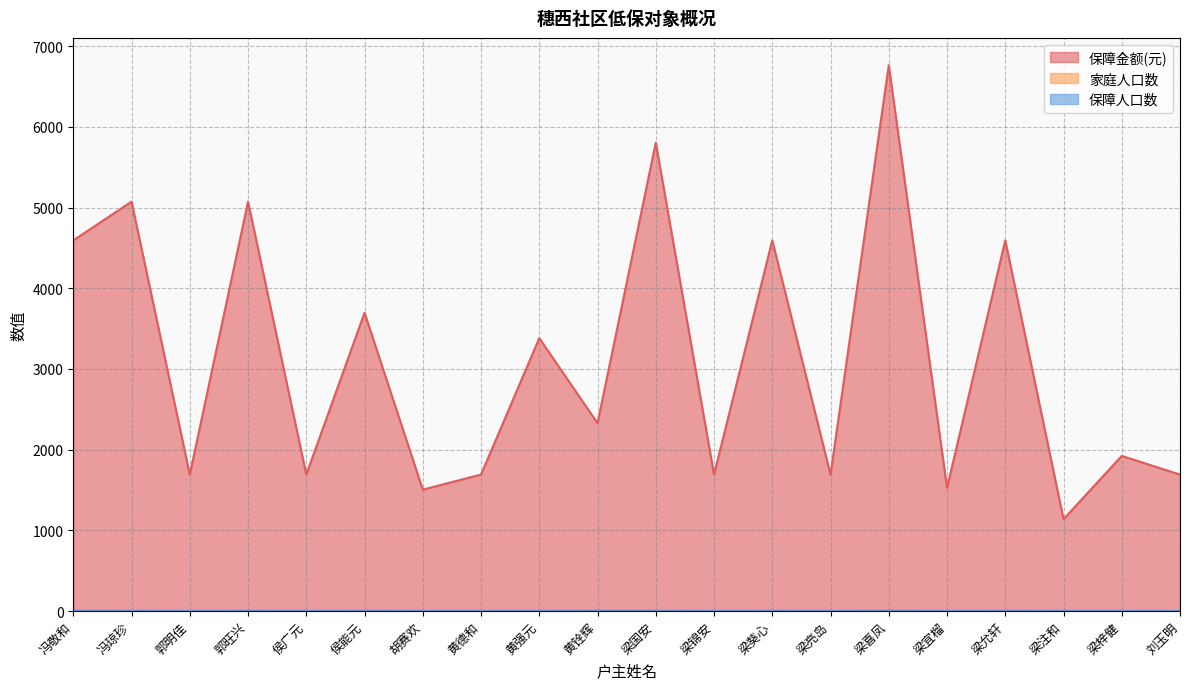

Reading right to left, what are all the values shown in this chart?

保障金额(元): 刘玉明=1691	梁梓健=1922	梁注和=1138	梁允轩=4593	梁宜榴=1525	梁喜凤=6764	梁亮岛=1691	梁葵心=4593	梁锦安=1691	梁国安=5804	黄铨辉=2328	黄强元=3382	黄德和=1691	胡赛欢=1504	侯能元=3696	侯广元=1691	郭旺兴=5073	郭明佳=1691	冯琼珍=5073	冯敬和=4593
家庭人口数: 刘玉明=1	梁梓健=1	梁注和=2	梁允轩=3	梁宜榴=1	梁喜凤=4	梁亮岛=1	梁葵心=3	梁锦安=1	梁国安=4	黄铨辉=4	黄强元=2	黄德和=1	胡赛欢=2	侯能元=3	侯广元=1	郭旺兴=3	郭明佳=1	冯琼珍=4	冯敬和=3
保障人口数: 刘玉明=1	梁梓健=1	梁注和=2	梁允轩=3	梁宜榴=1	梁喜凤=4	梁亮岛=1	梁葵心=3	梁锦安=1	梁国安=4	黄铨辉=4	黄强元=2	黄德和=1	胡赛欢=2	侯能元=3	侯广元=1	郭旺兴=3	郭明佳=1	冯琼珍=3	冯敬和=3